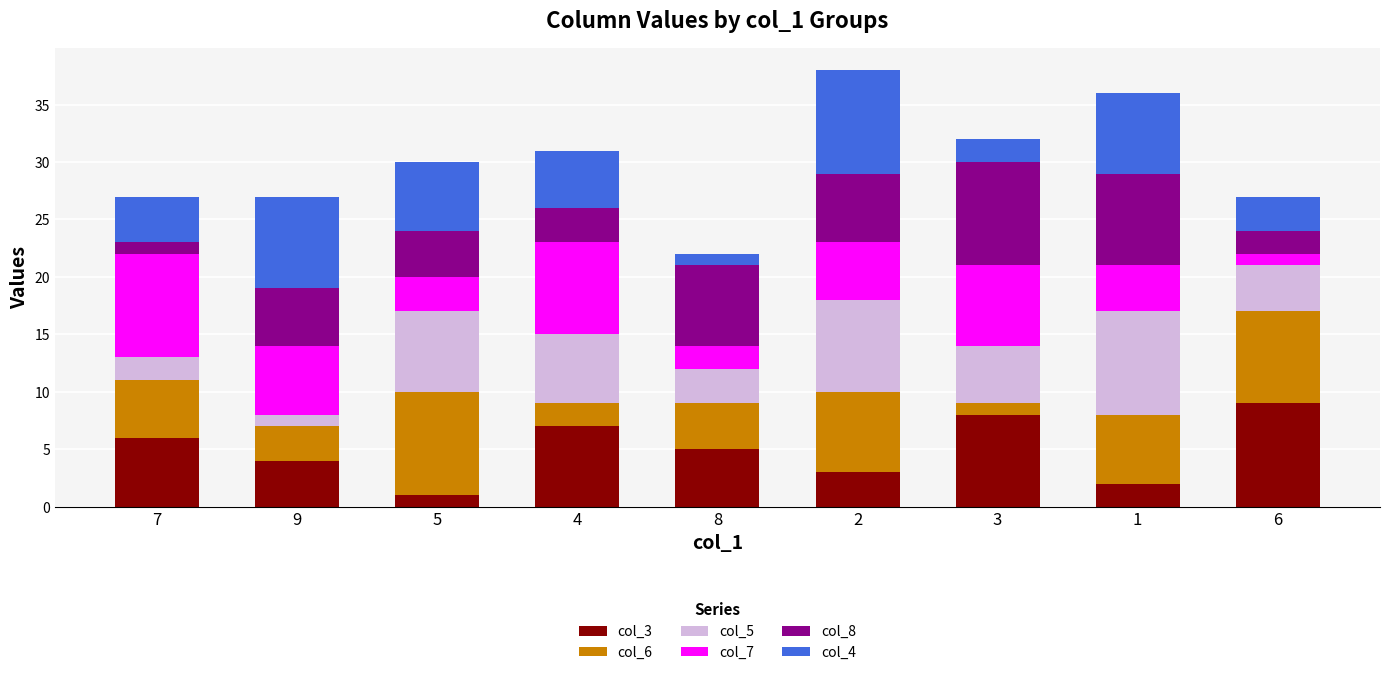

True or false: col_3 has a value of 10 at 4.

False